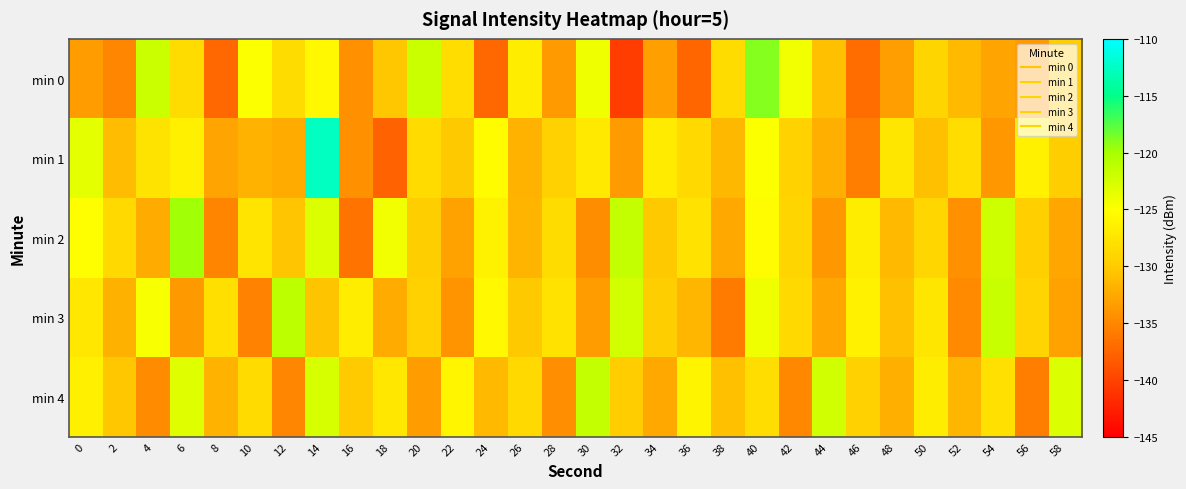

Rank the series by their maximum value, from highest to lowest.

min 1, min 0, min 2, min 3, min 4